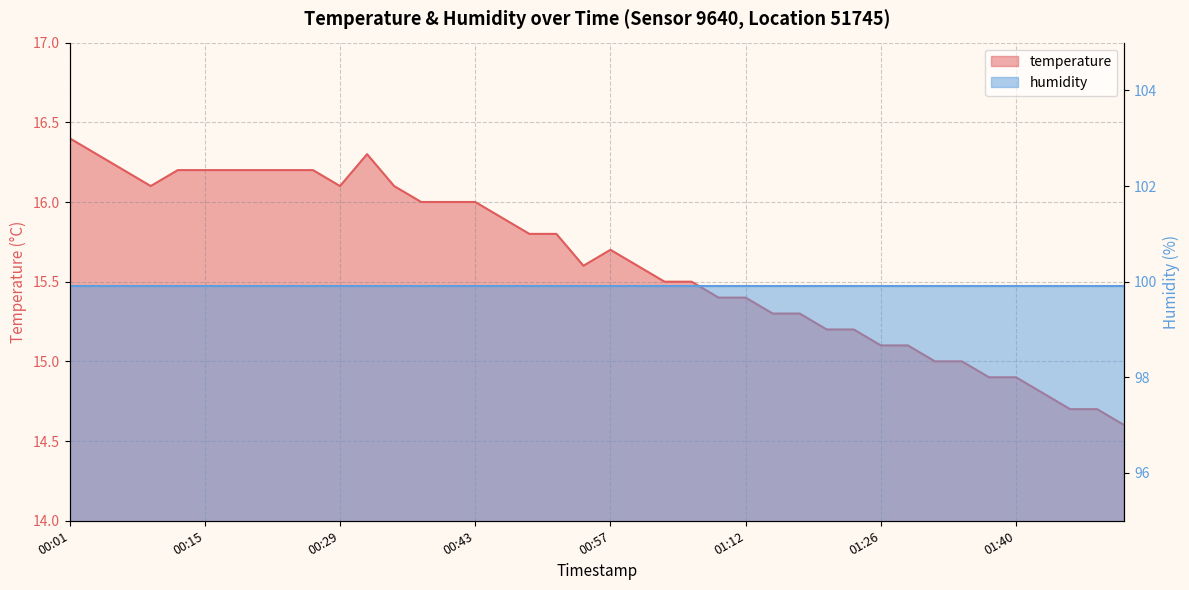

What is the difference between the values at 01:20 and 00:10?

0.9